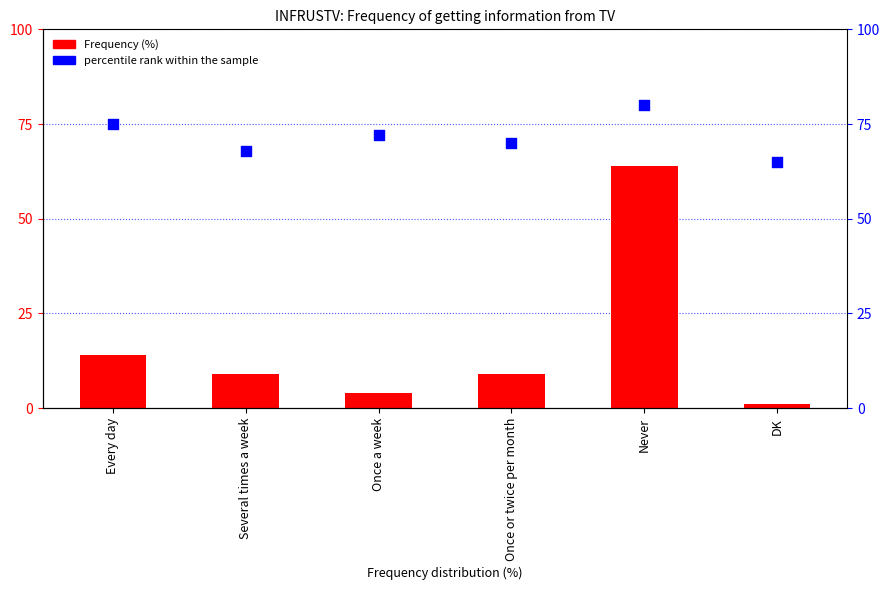

Which series has the largest total across all categories?

percentile rank within the sample